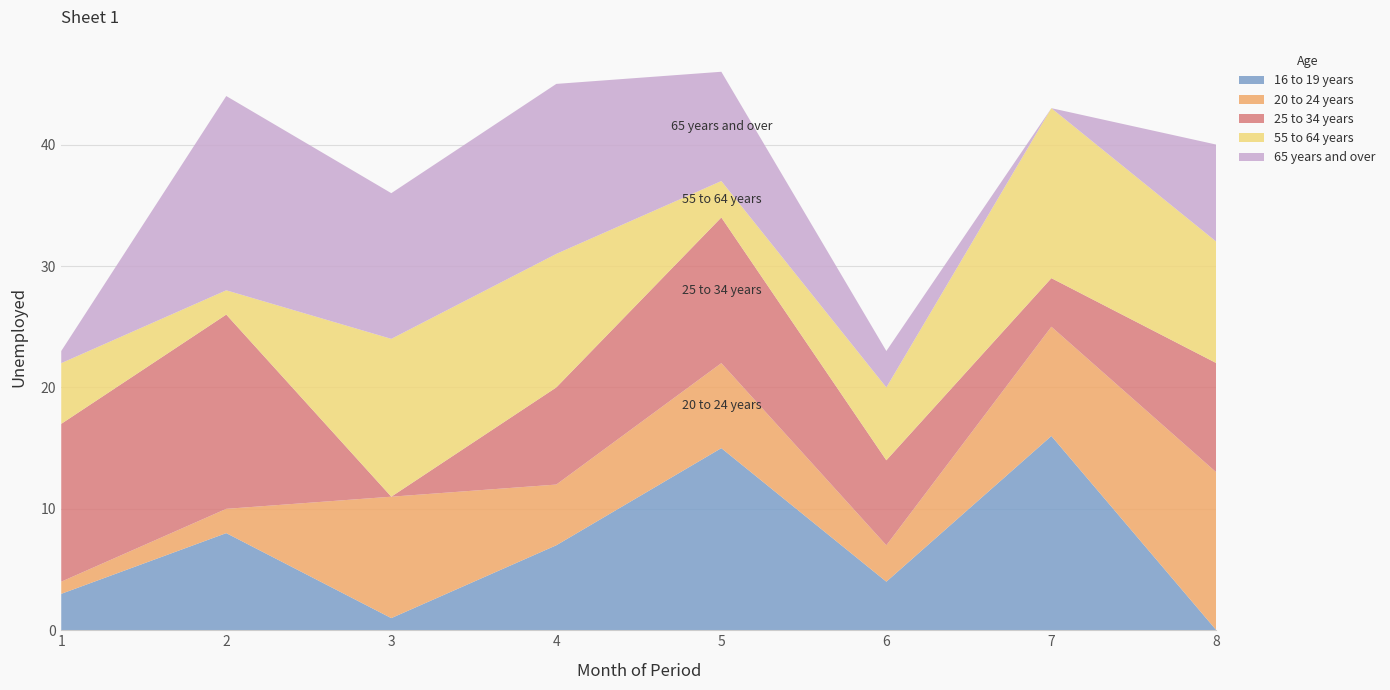

Reading left to right, extract all data points from this chart.

16 to 19 years: 3	8	1	7	15	4	16	0
20 to 24 years: 1	2	10	5	7	3	9	13
25 to 34 years: 13	16	0	8	12	7	4	9
55 to 64 years: 5	2	13	11	3	6	14	10
65 years and over: 1	16	12	14	9	3	0	8